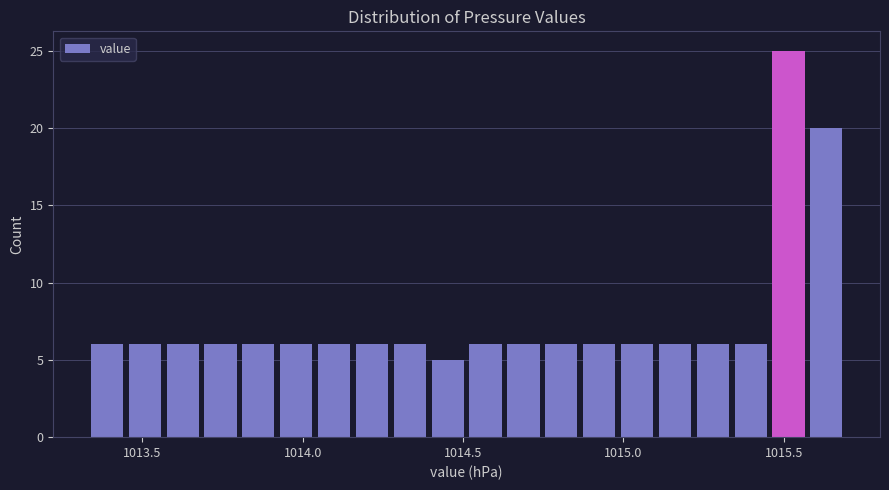

Around what value on the x-axis is the tallest bar? Give the approximate position of its centre, as read against the axis.

1015.50